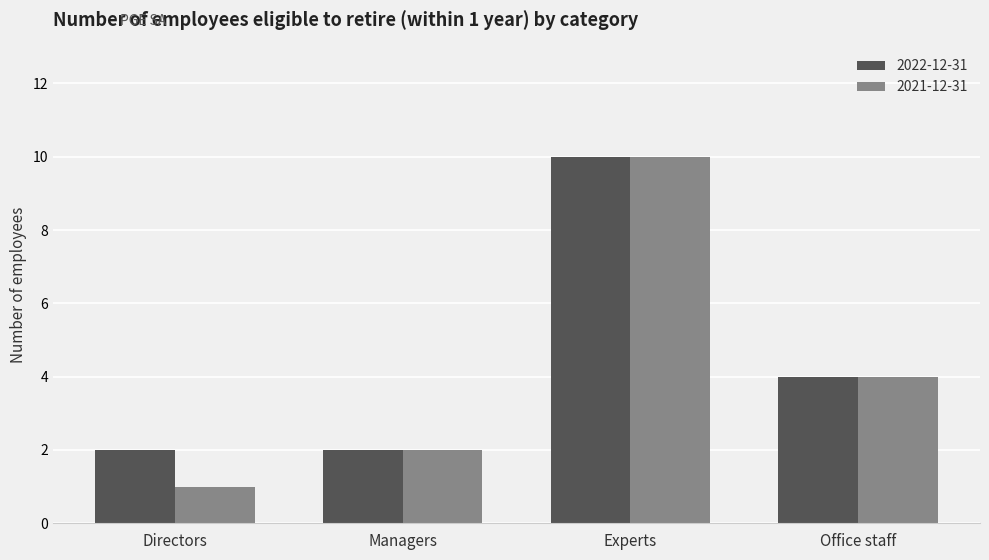

The 2022-12-31 series shows 3 at Directors. True or false?

False